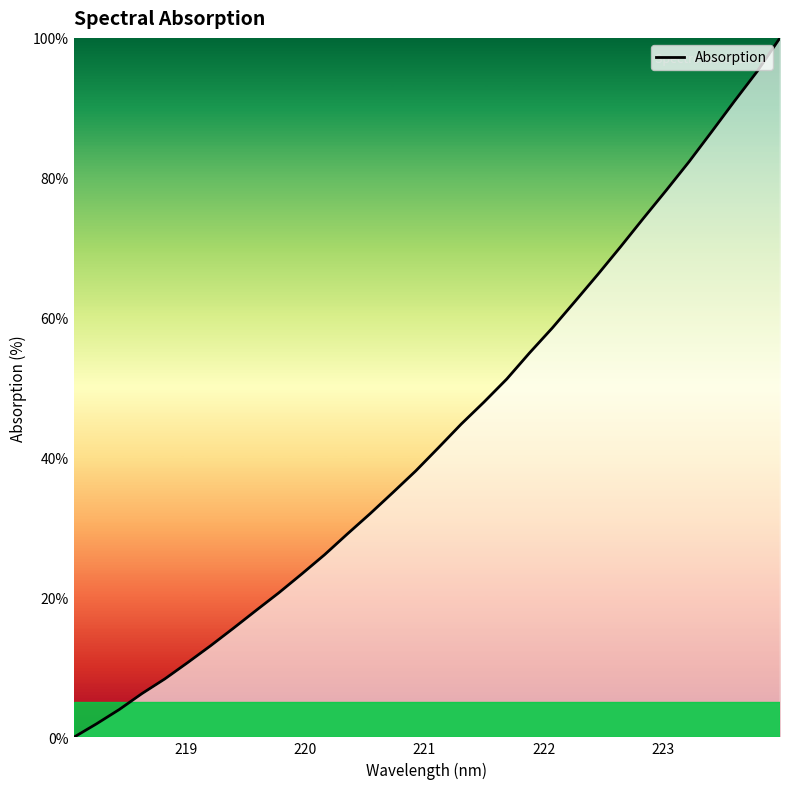

What is the difference between the maximum and minimum values?

100.0